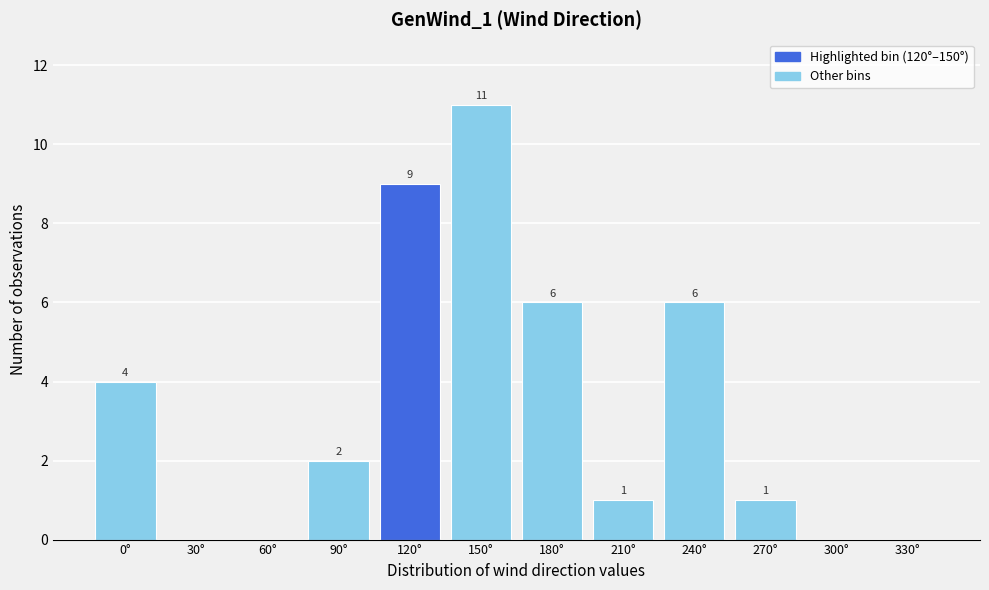

Reading left to right, list all the values displayed in this chart.

0°=4	30°=0	60°=0	90°=2	120°=9	150°=11	180°=6	210°=1	240°=6	270°=1	300°=0	330°=0